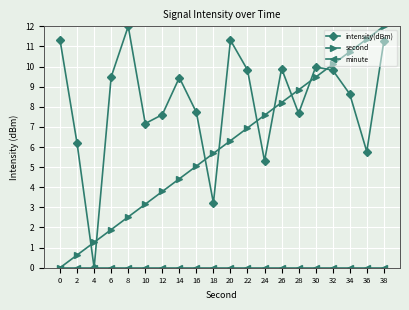

What value does the intensity(dBm) series have at 20?

11.3